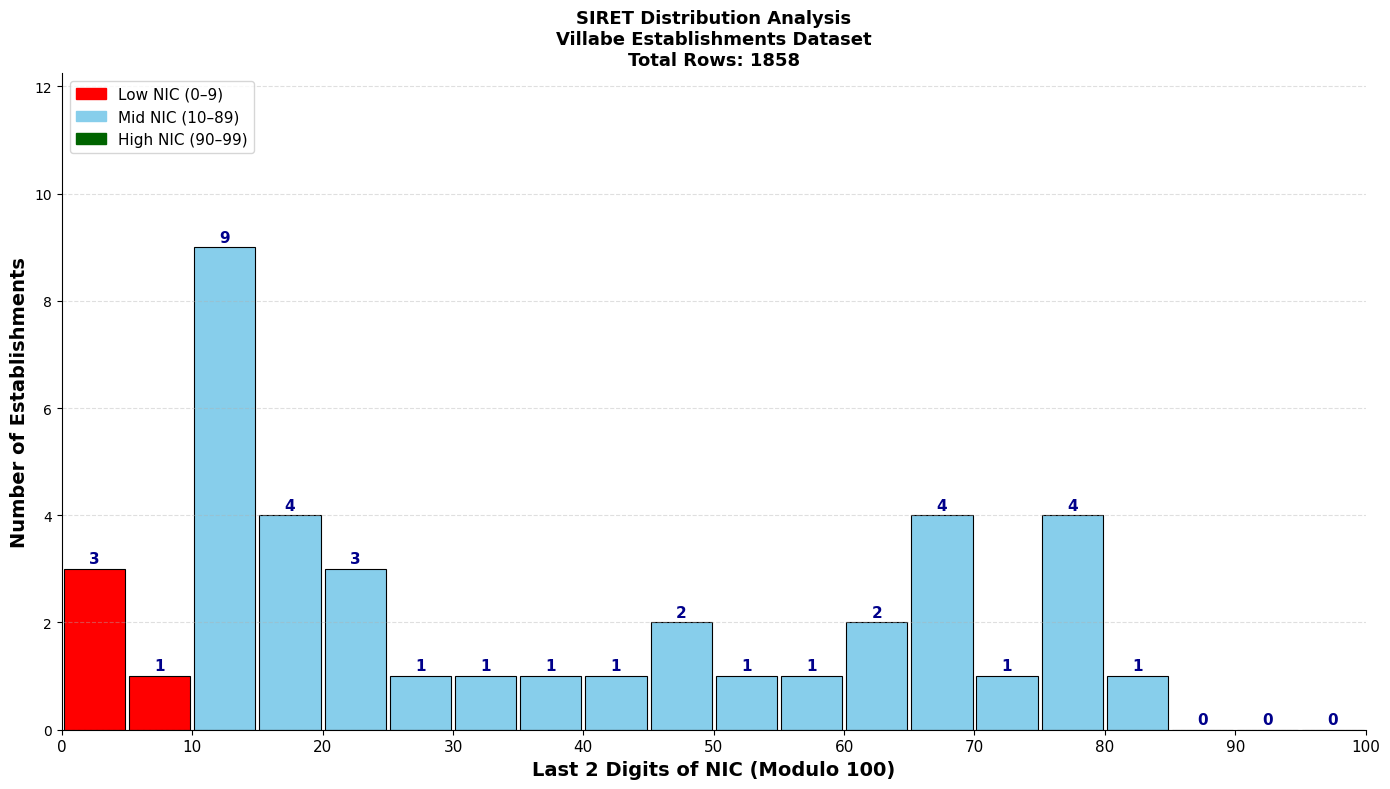

Over which range of the x-axis is the bar tallest?

10 to 15